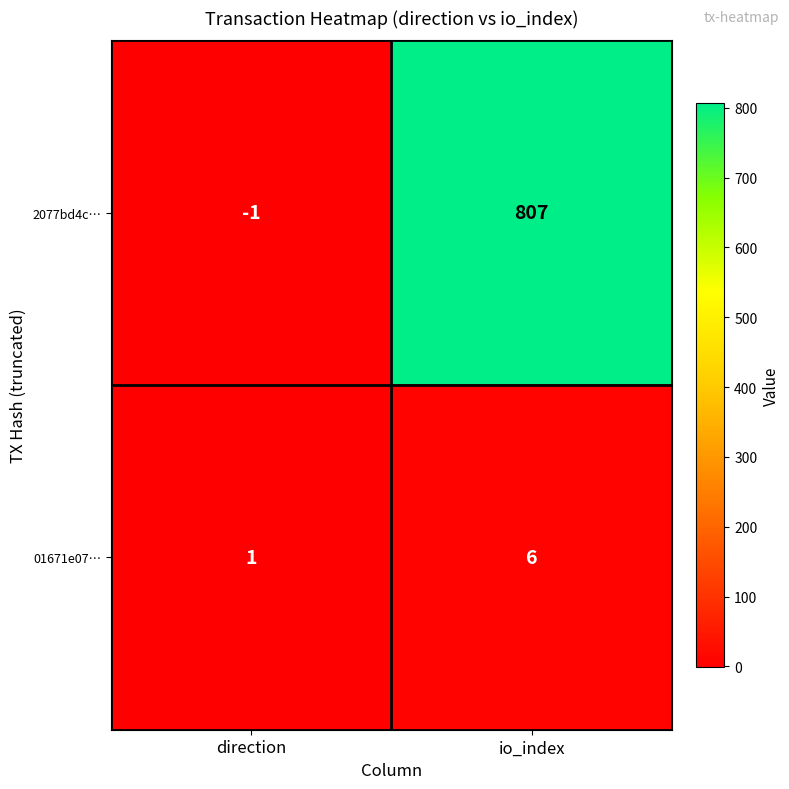

Between direction and io_index, which series saw the biggest shift?

2077bd4c…